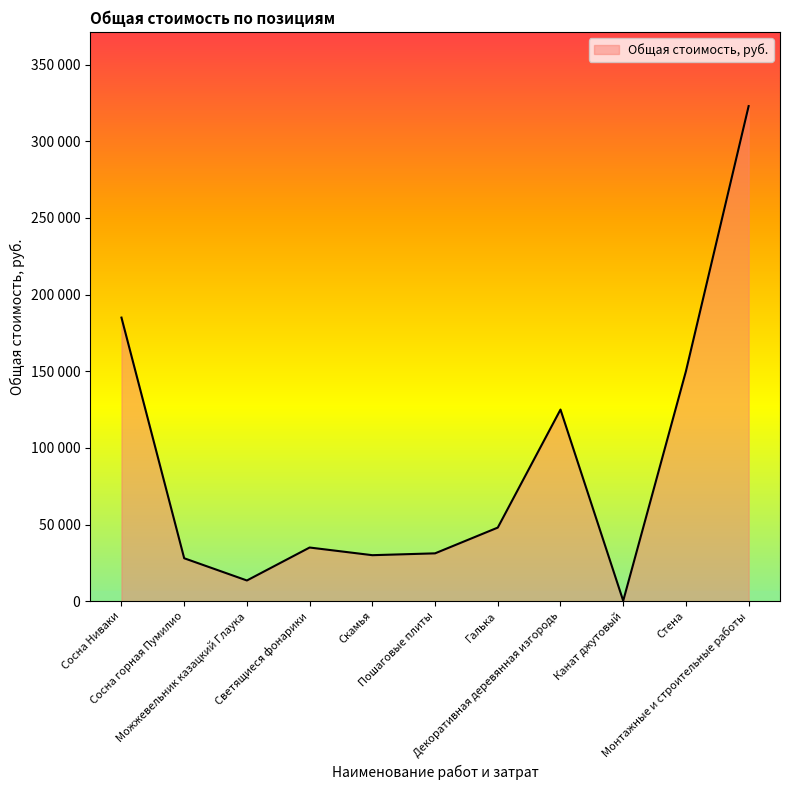

List the labels in order of value, smallest first.

Канат джутовый, Можжевельник казацкий Глаука, Сосна горная Пумилио, Скамья, Пошаговые плиты, Светящиеся фонарики, Галька, Декоративная деревянная изгородь, Стена, Сосна Ниваки, Монтажные и строительные работы